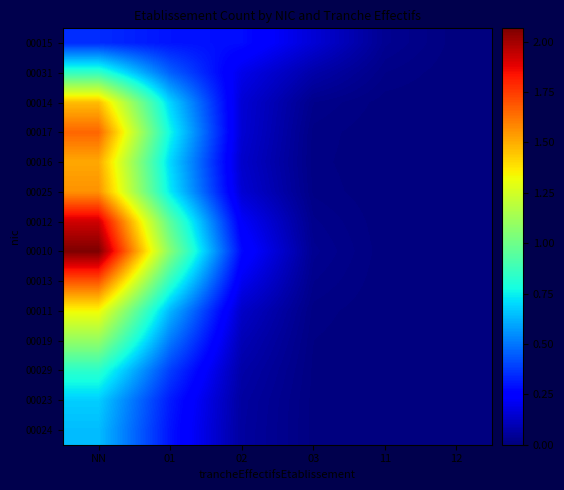

Reading left to right, extract all data points from this chart.

00015: NN=0.3	01=0.3	02=0.3	03=0.2	11=0.0	12=0.0
00031: NN=0.9	01=0.5	02=0.2	03=0.1	11=0.0	12=0.0
00014: NN=1.5	01=0.7	02=0.2	03=0.0	11=0.0	12=0.0
00017: NN=1.7	01=0.8	02=0.2	03=0.0	11=0.0	12=0.0
00016: NN=1.5	01=0.7	02=0.1	03=0.0	11=0.0	12=0.0
00025: NN=1.6	01=0.7	02=0.2	03=0.0	11=0.0	12=0.0
00012: NN=1.9	01=1.0	02=0.2	03=0.0	11=0.0	12=0.0
00010: NN=2.1	01=1.1	02=0.3	03=0.0	11=0.0	12=0.0
00013: NN=1.7	01=0.8	02=0.2	03=0.0	11=0.0	12=0.0
00011: NN=1.3	01=0.6	02=0.1	03=0.0	11=0.0	12=0.0
00019: NN=1.1	01=0.5	02=0.1	03=0.0	11=0.0	12=0.0
00029: NN=0.8	01=0.4	02=0.1	03=0.0	11=0.0	12=0.0
00023: NN=0.7	01=0.3	02=0.1	03=0.0	11=0.0	12=0.0
00024: NN=0.6	01=0.3	02=0.1	03=0.0	11=0.0	12=0.0